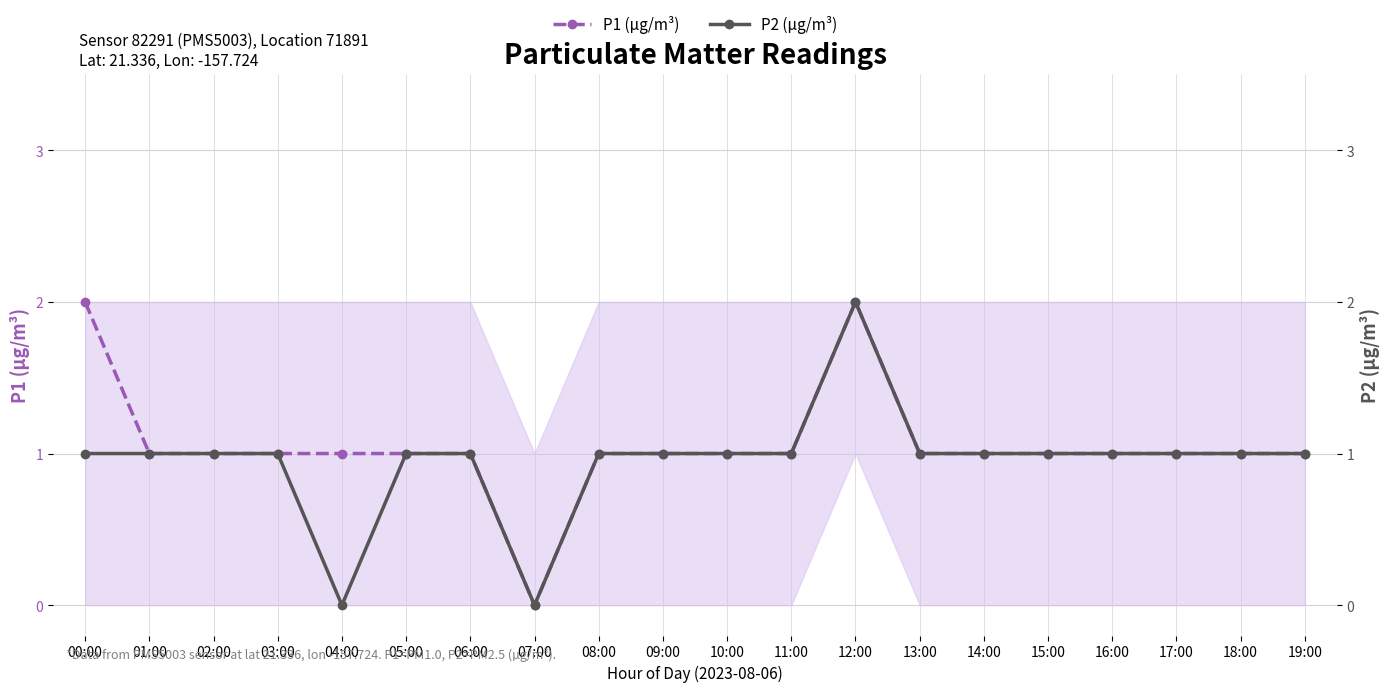

What is the sum of all P2 (µg/m³) values?

19